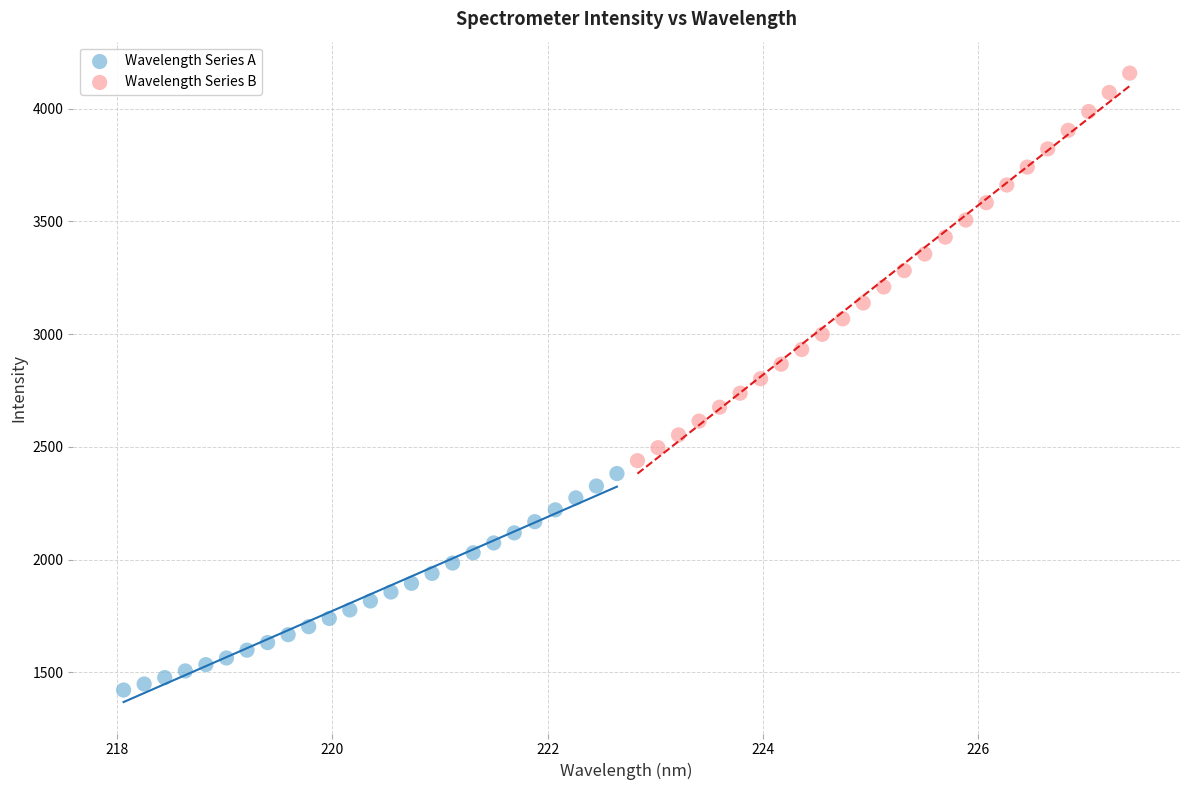

Which series contains the lowest Y value?

Wavelength Series A